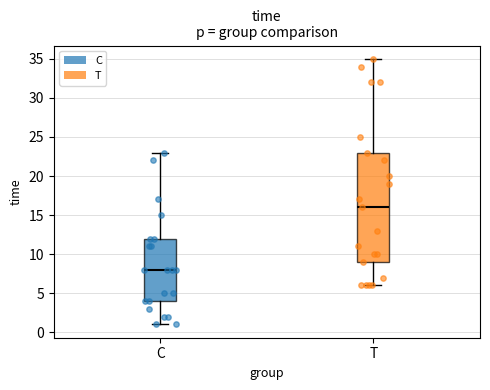

Reading left to right, read every box against the y-axis: the position of its median line, the range the box covers, and the ends of its whiskers. The values are not printed on the chart, so give them approximately, as read against the axis.

C: median 8, box 4 to 12, whiskers 1 to 23
T: median 16, box 9 to 23, whiskers 6 to 35